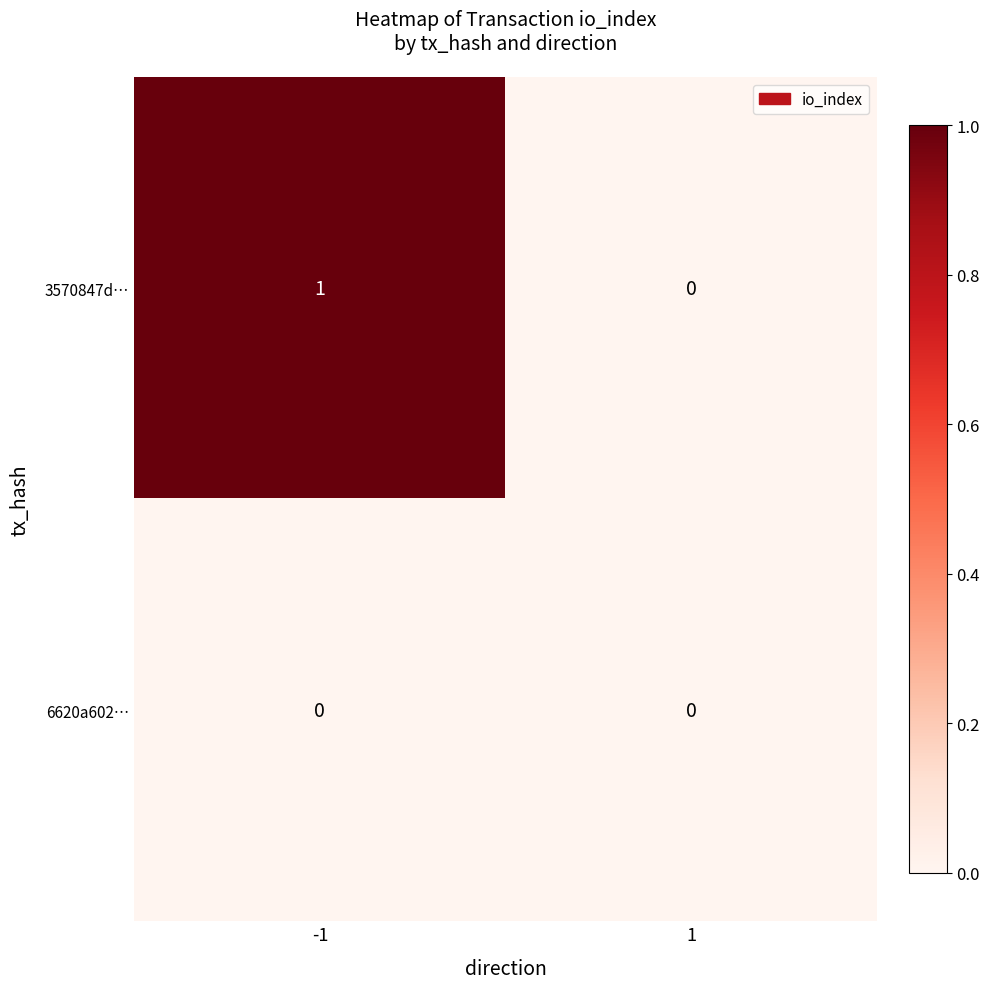

Is it true that 6620a602… equals 0 at -1?

True